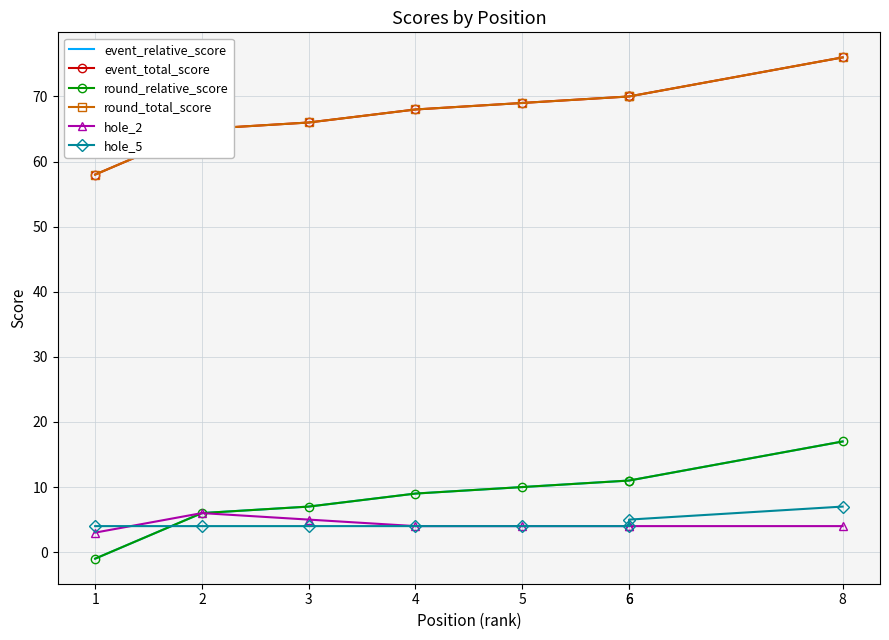

True or false: event_total_score and event_relative_score intersect in this chart.

False